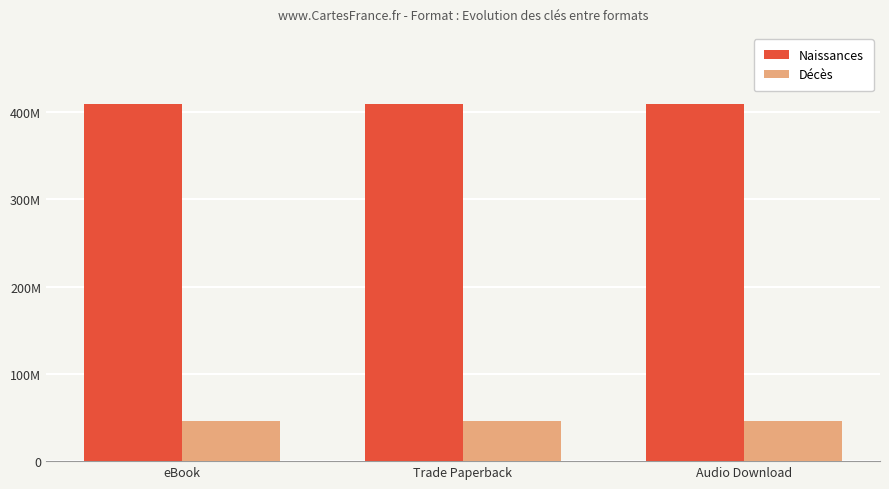

What are all the series names shown in the legend?

Naissances, Décès